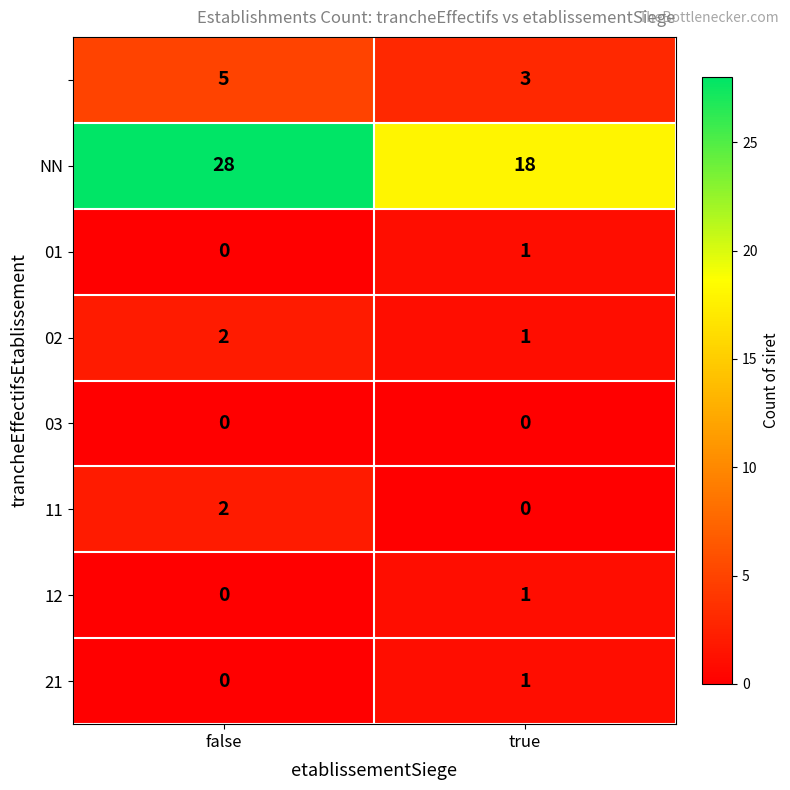

What is the difference between the highest and lowest values at false?

28